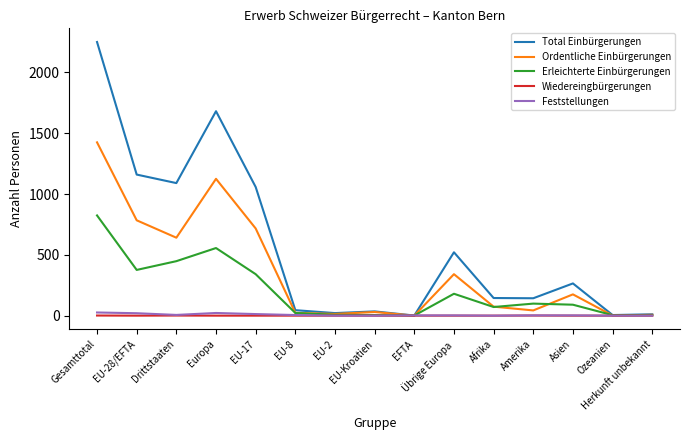

List the series in order of their peak value, lowest first.

Wiedereingbürgerungen, Feststellungen, Erleichterte Einbürgerungen, Ordentliche Einbürgerungen, Total Einbürgerungen